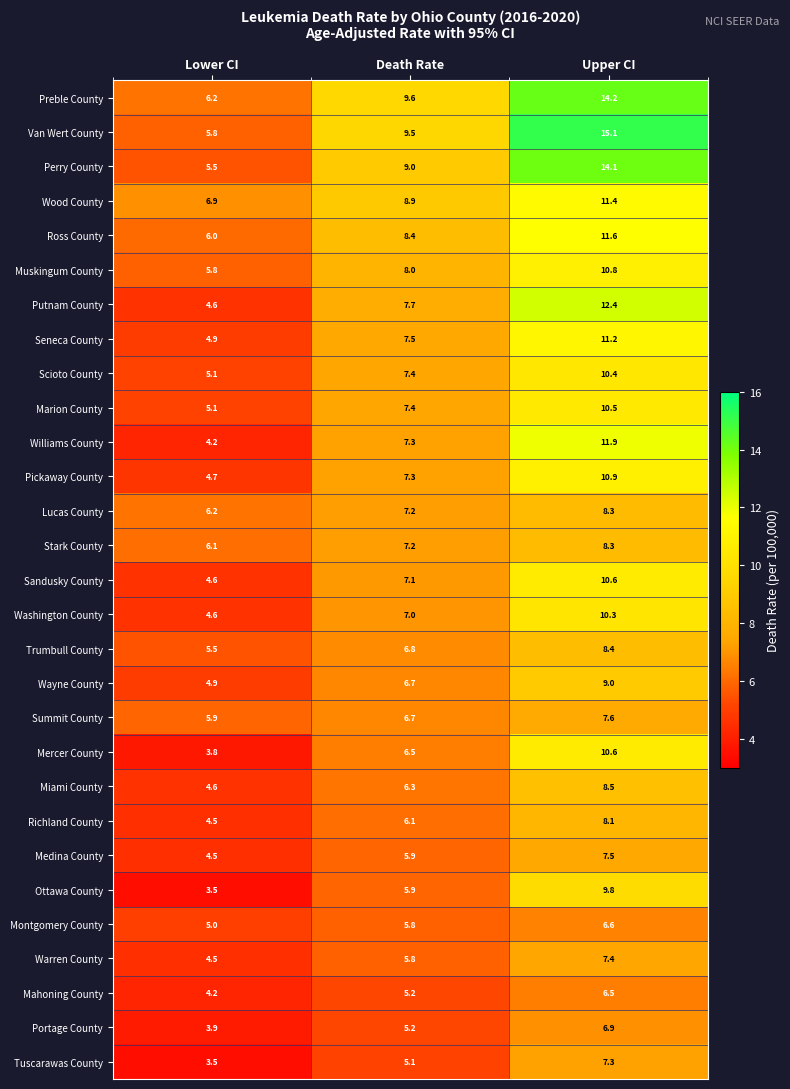

Between Lower CI and Upper CI, which series saw the biggest shift?

Van Wert County